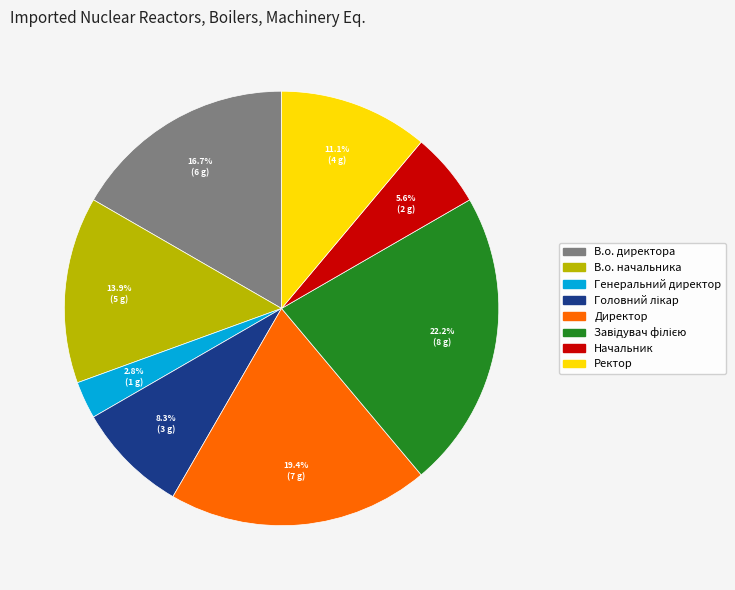

What percentage is the Ректор slice, to the nearest percent?

11%